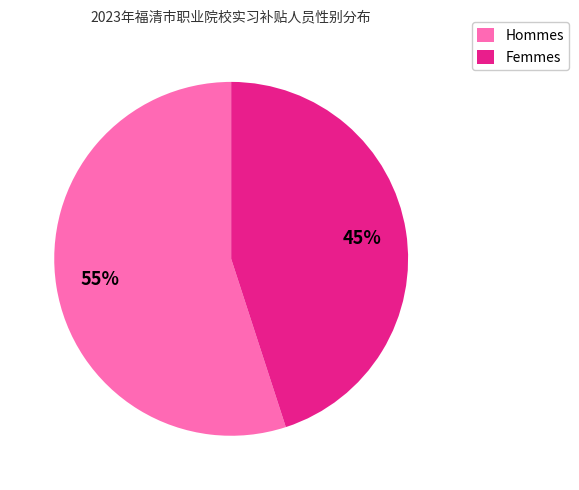

True or false: Femmes accounts for 35% of the total.

False